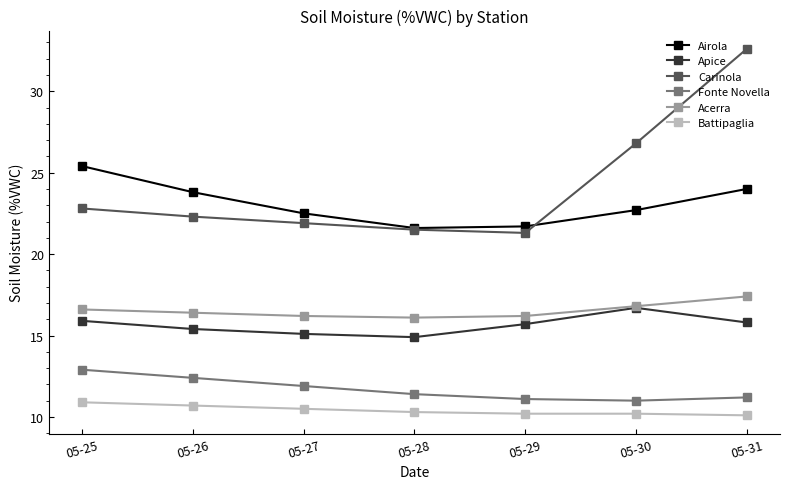

What is the difference between the maximum and minimum values in the Airola series?

3.8